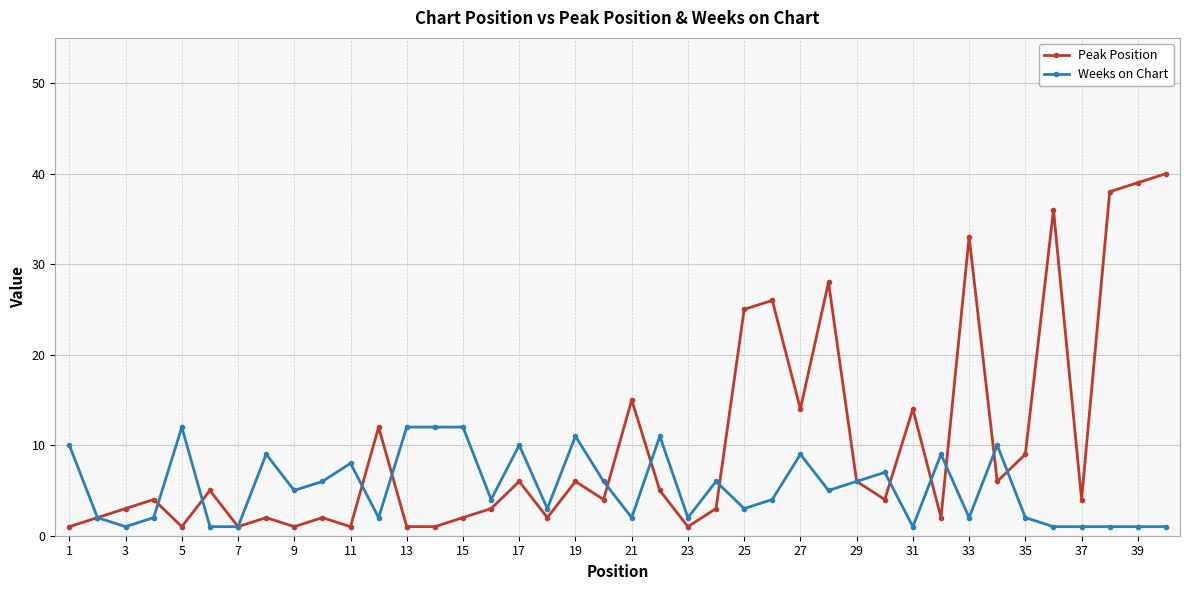

What is the value of the Peak Position point at the 18th from the left?

2